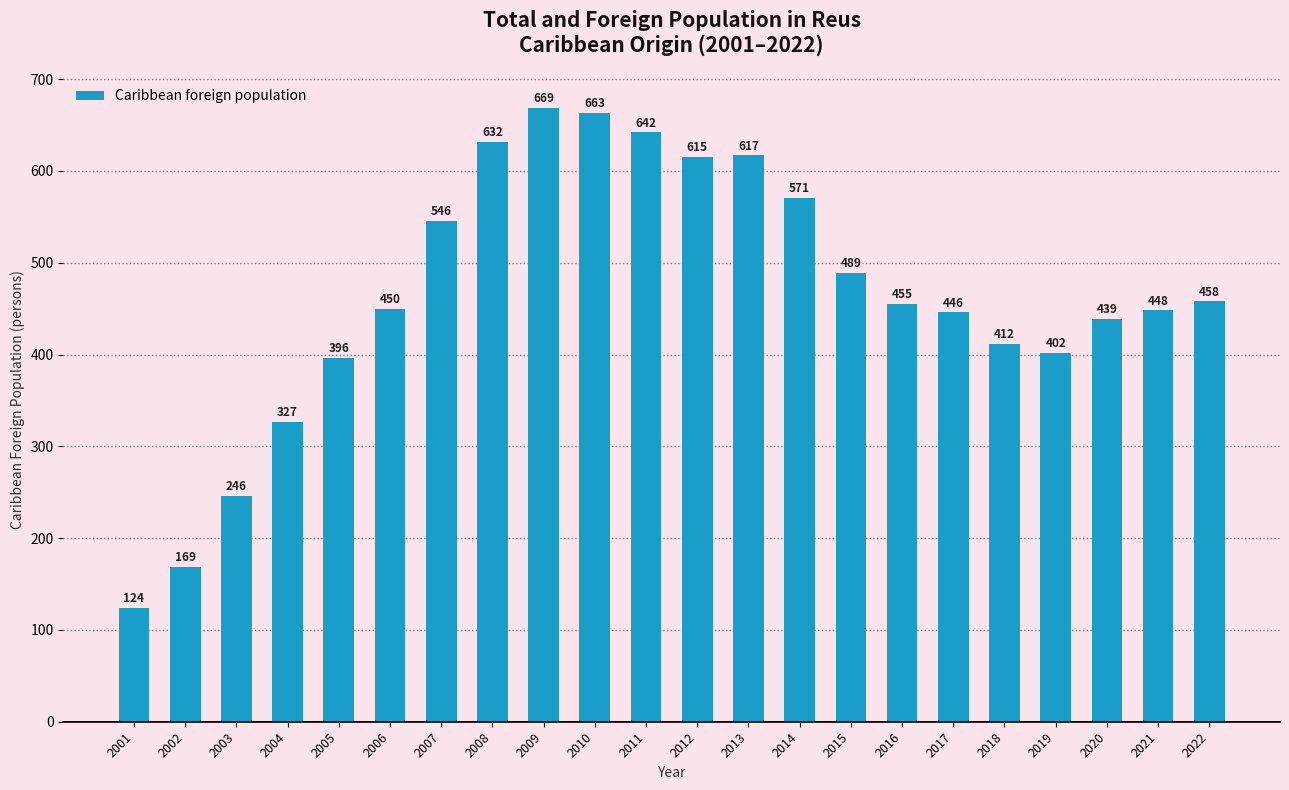

Reading left to right, what are all the values shown in this chart?

2001=124	2002=169	2003=246	2004=327	2005=396	2006=450	2007=546	2008=632	2009=669	2010=663	2011=642	2012=615	2013=617	2014=571	2015=489	2016=455	2017=446	2018=412	2019=402	2020=439	2021=448	2022=458